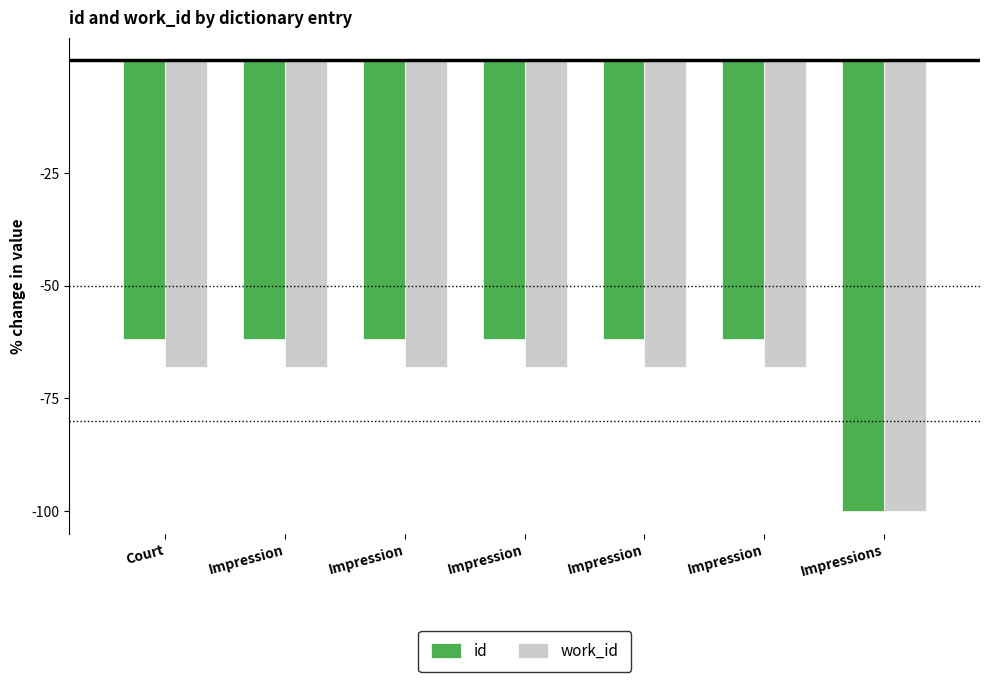

How many series are shown in this chart?

2